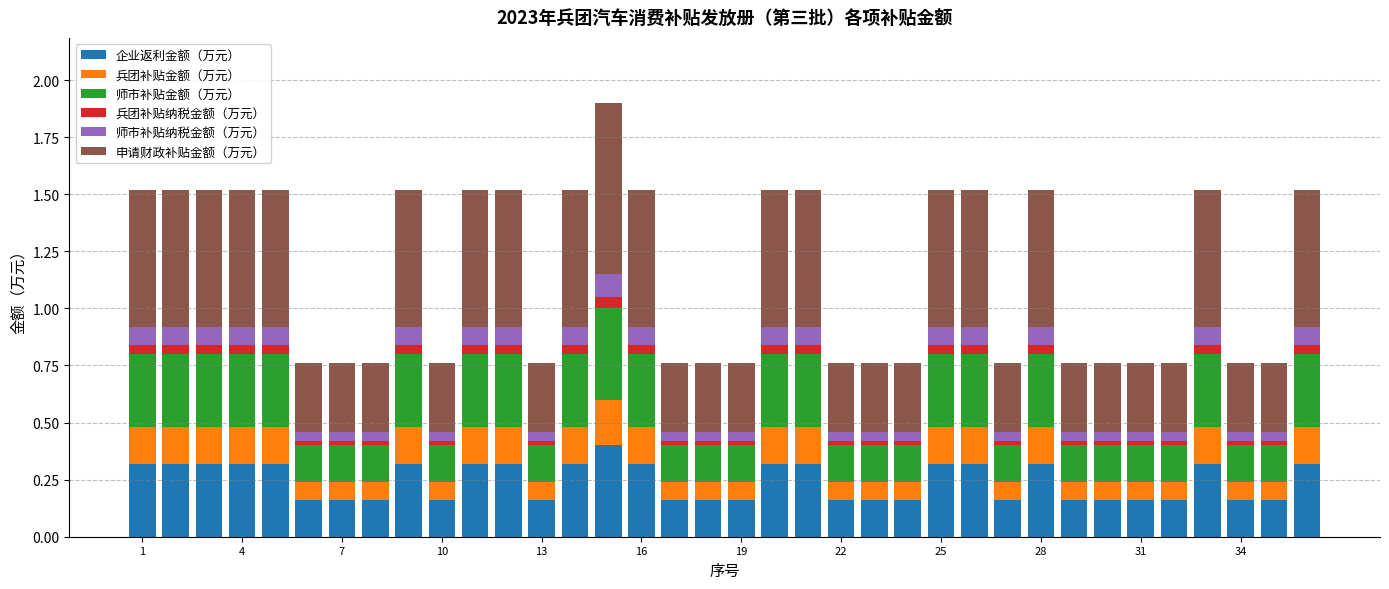

How many bars are there in total?

36